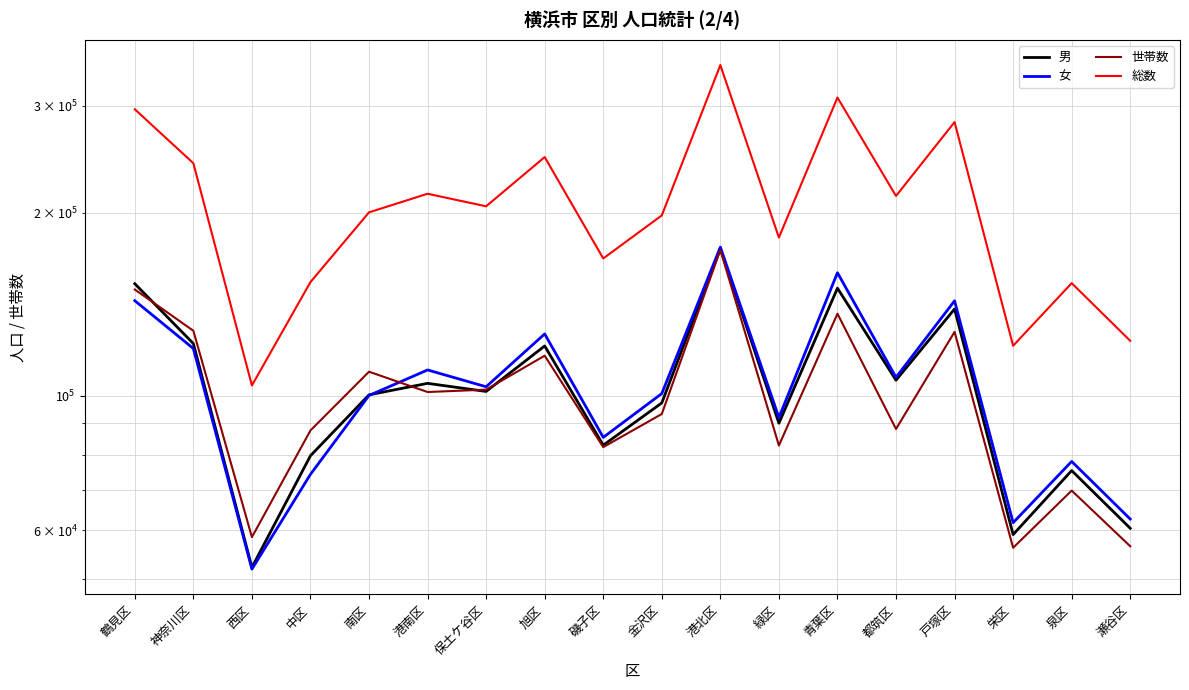

How many data points in 総数 are above 205069?

8